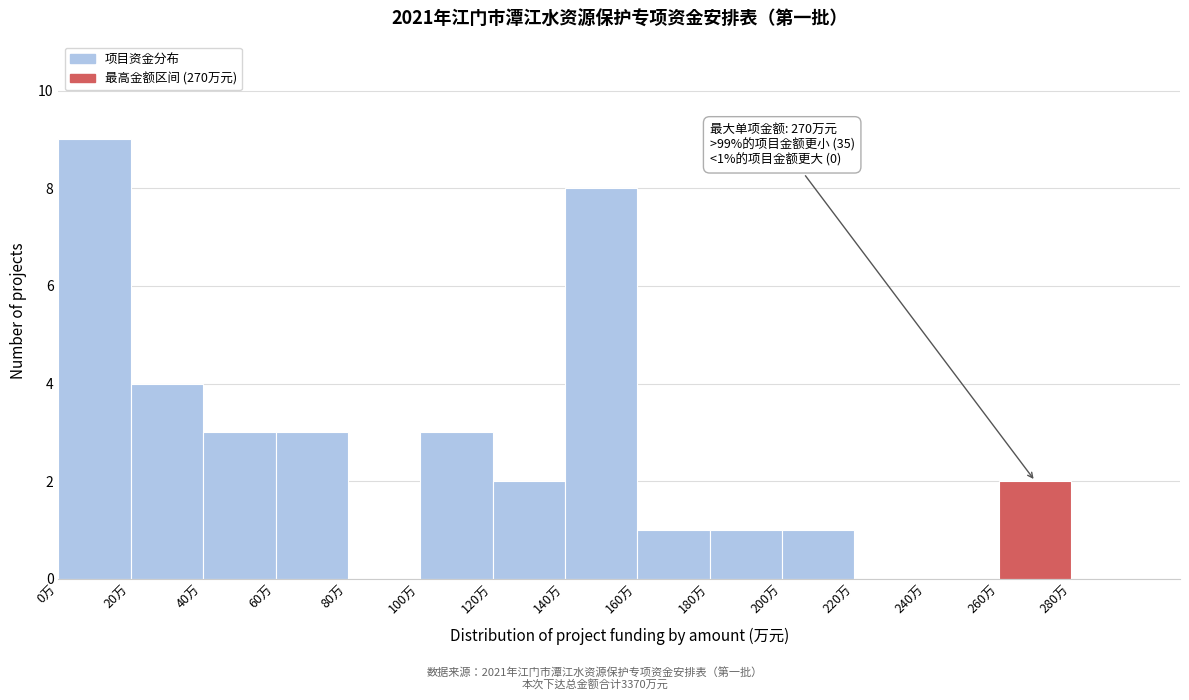

Which range on the x-axis has the tallest bar?

0 to 20